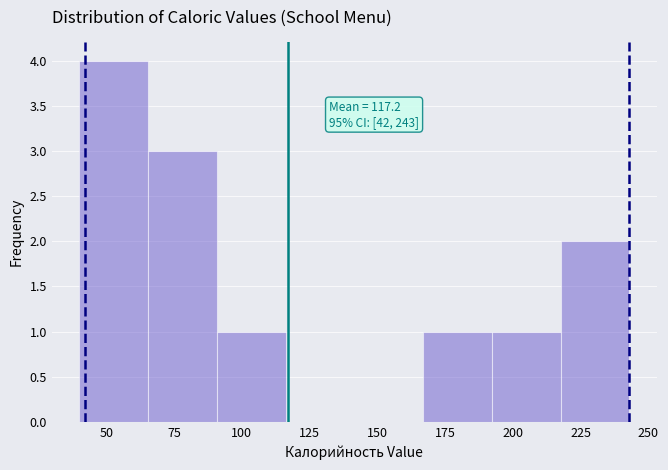

Over which range of the x-axis is the bar tallest?

40 to 65